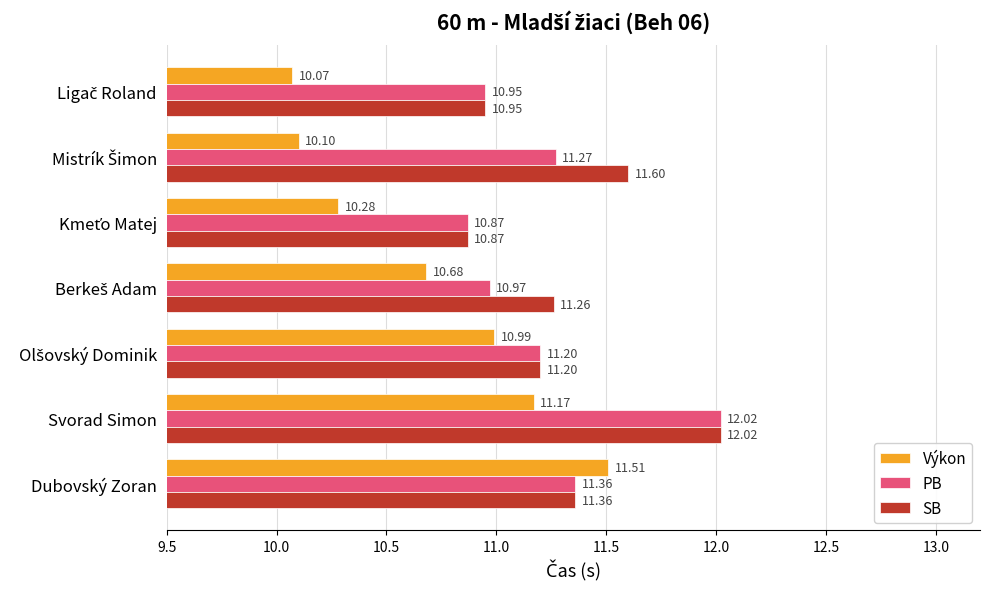

What are all the series names shown in the legend?

Výkon, PB, SB